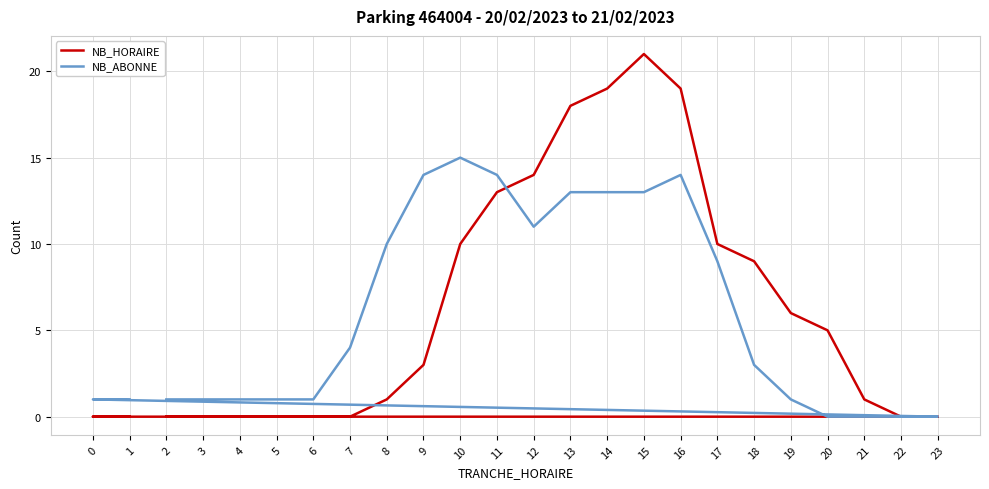

List the series in order of their peak value, lowest first.

NB_ABONNE, NB_HORAIRE